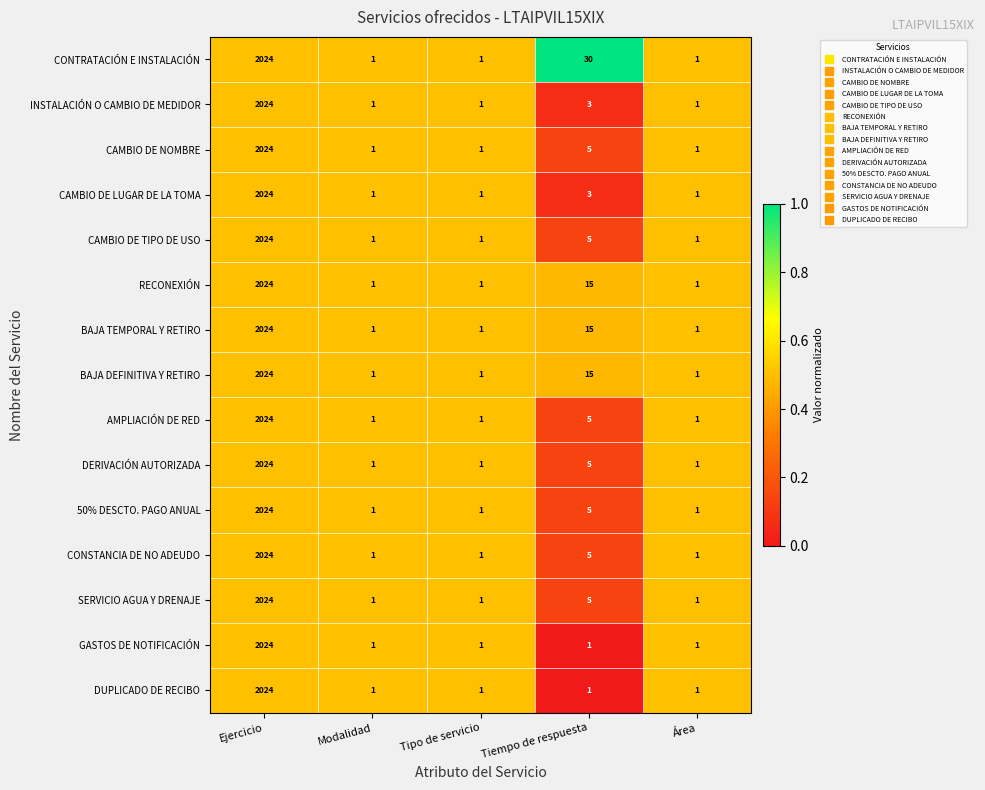

At which label does SERVICIO AGUA Y DRENAJE reach its peak?

Ejercicio